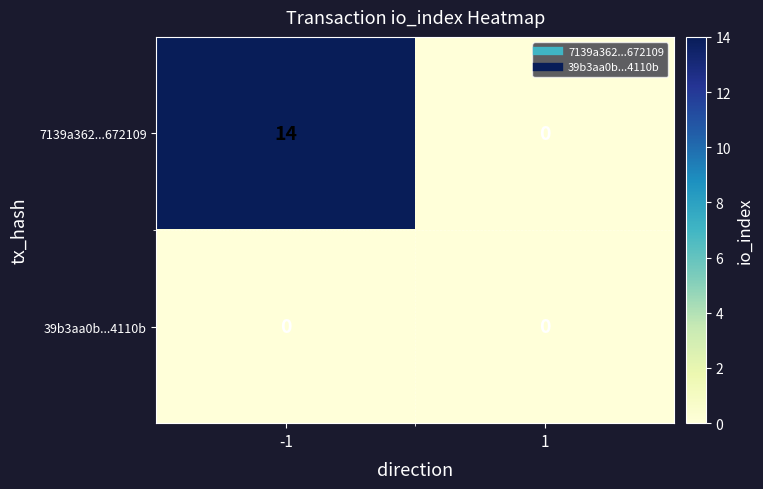

List the series in order of their overall mean, highest first.

7139a362...672109, 39b3aa0b...4110b